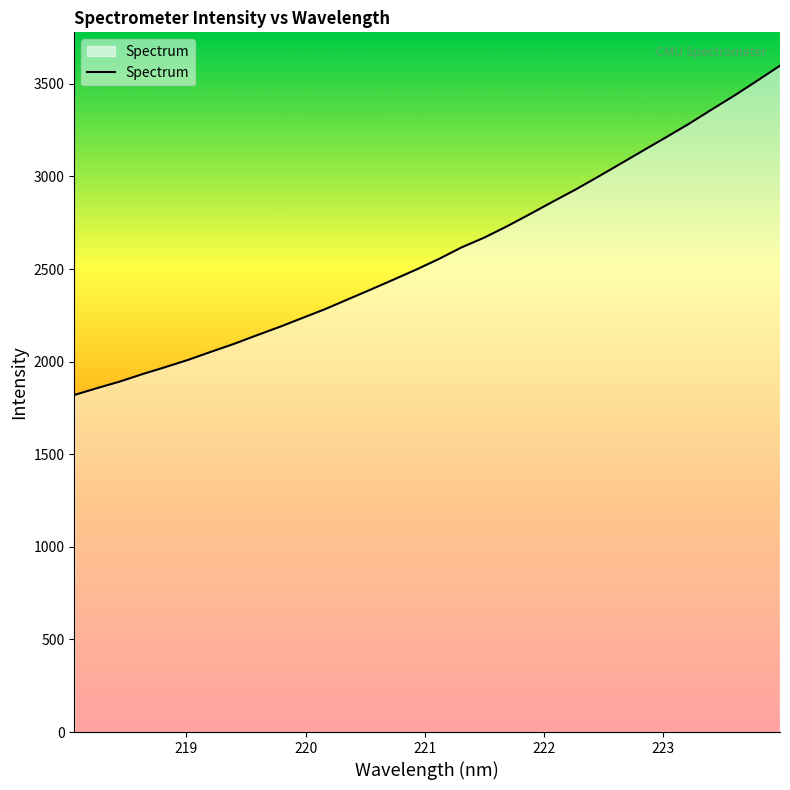

What is the greatest value displayed?

3598.5